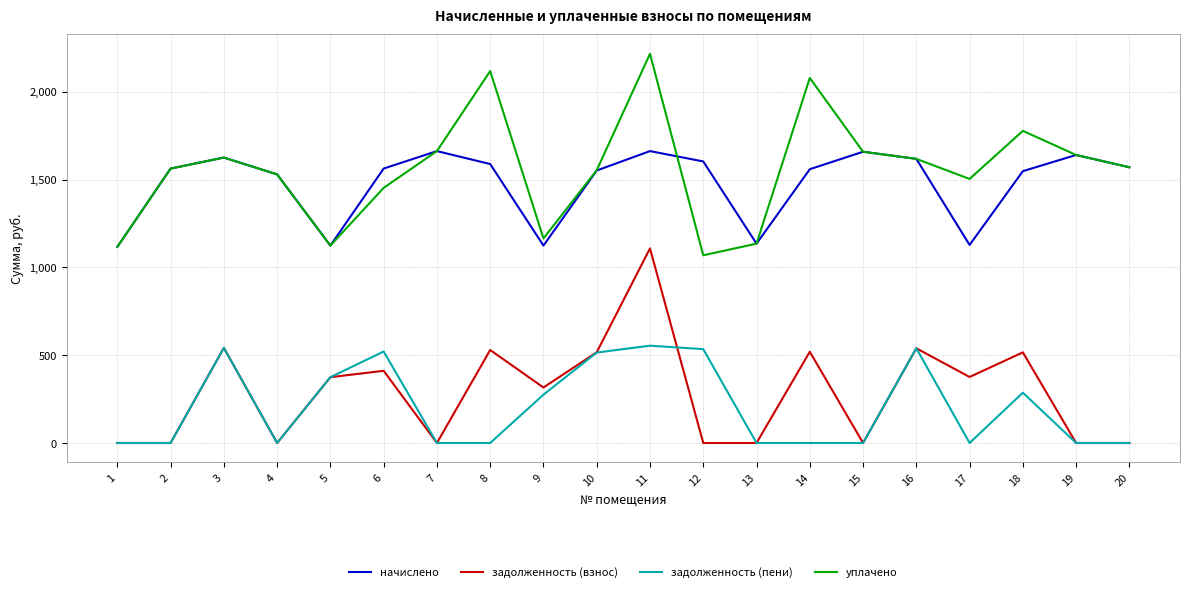

What is the sum of all задолженность (пени) values?

4143.5